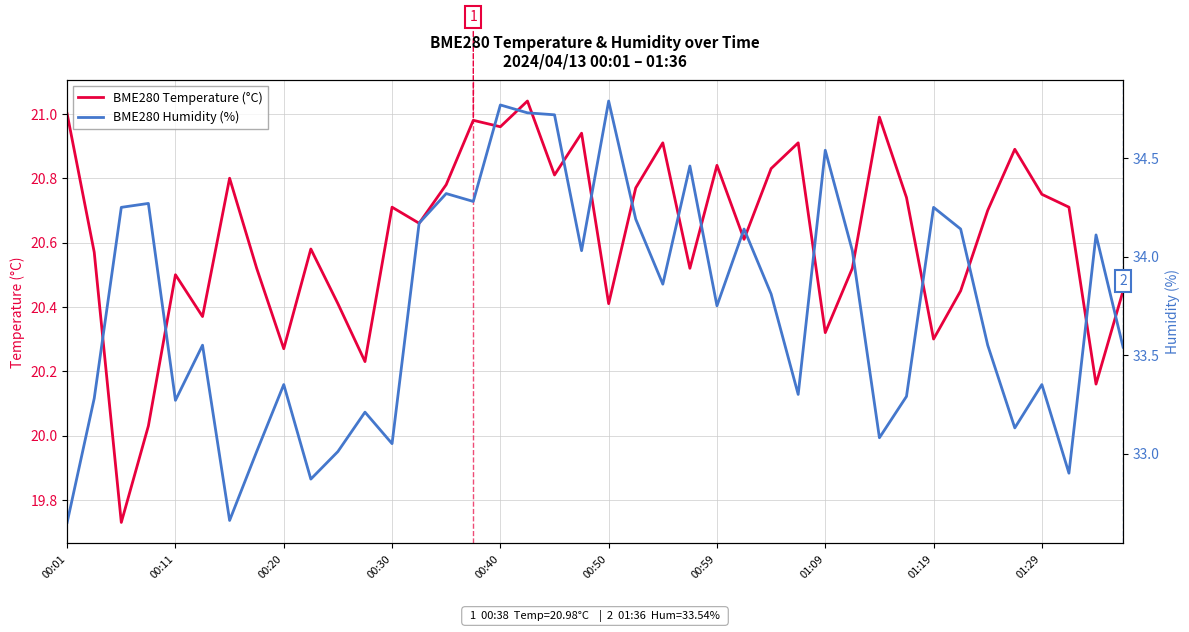

Is this an area chart (filled region under the line)?

No